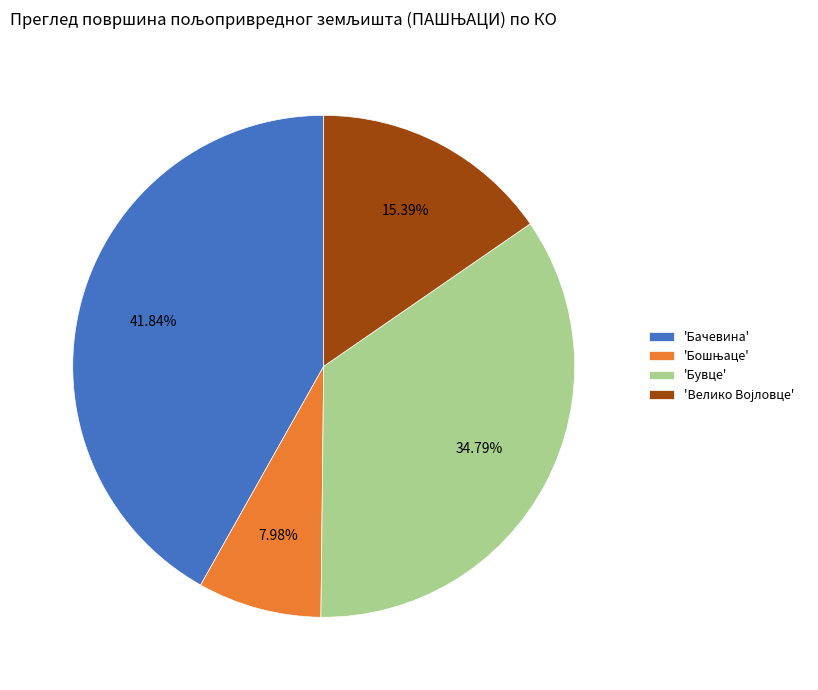

Does any single category account for the majority?

No